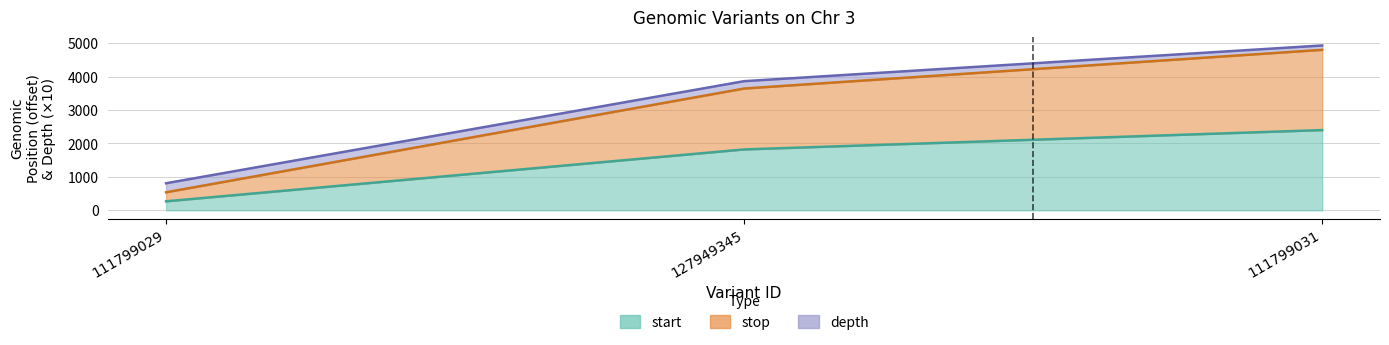

What is the value of the start point at the 2nd from the left?

1821